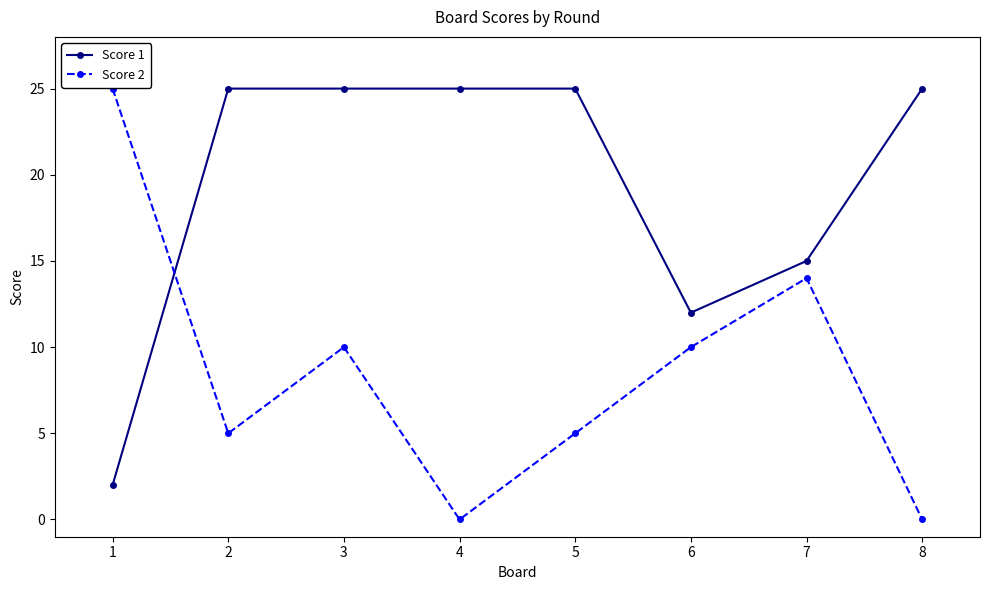

At 1, list the series in order from largest to smallest.

Score 2, Score 1